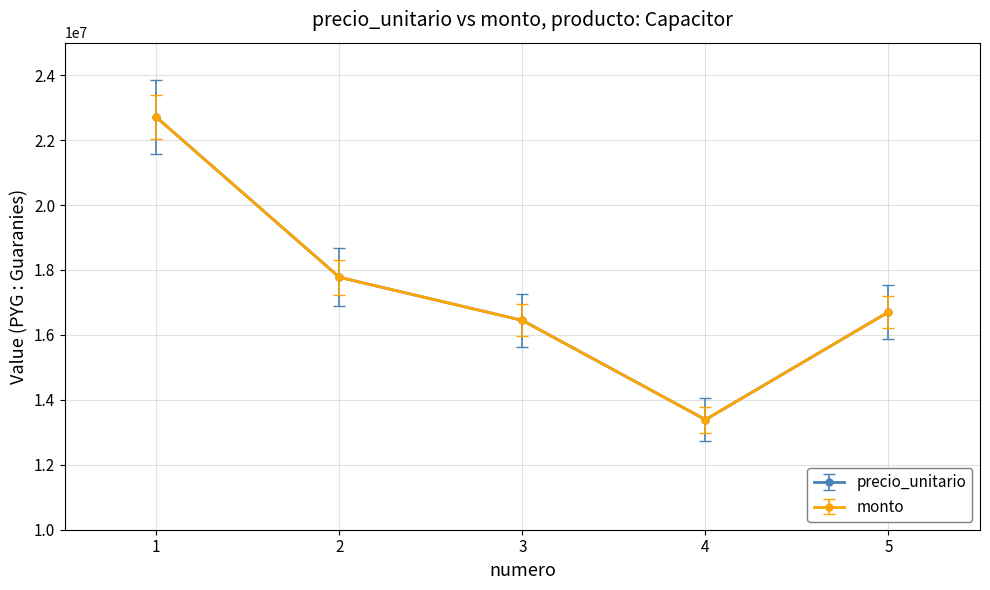

Is this an area chart (filled region under the line)?

No